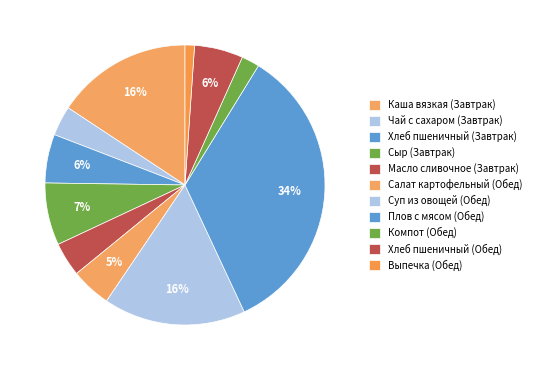

Is Плов с мясом (Обед) the majority of the pie?

No